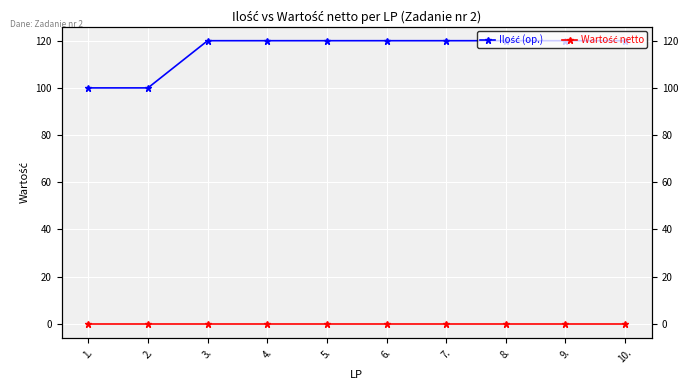

What are all the series names shown in the legend?

Ilość (op.), Wartość netto